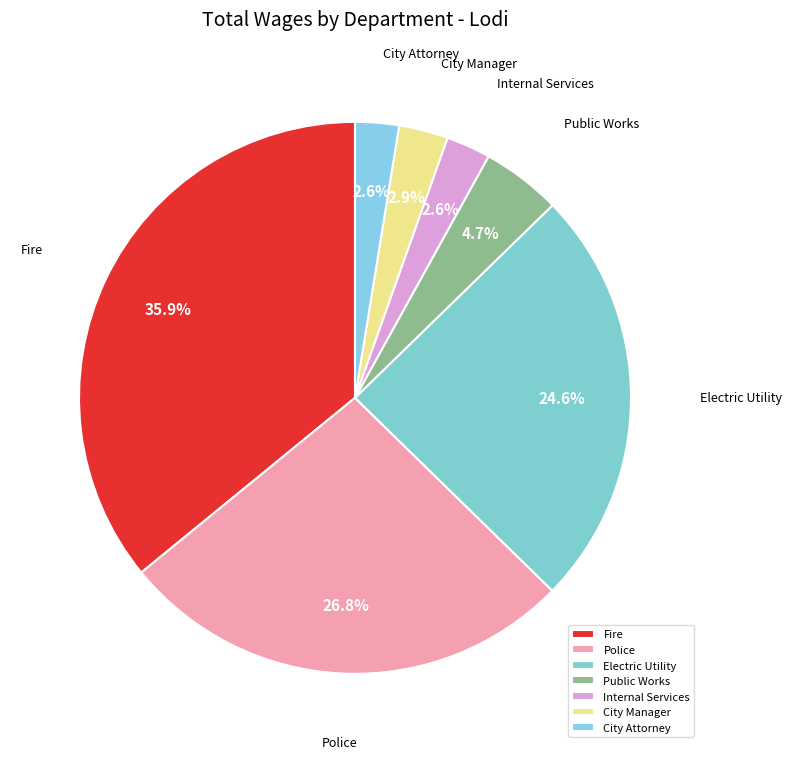

How many slices are in this pie chart?

7